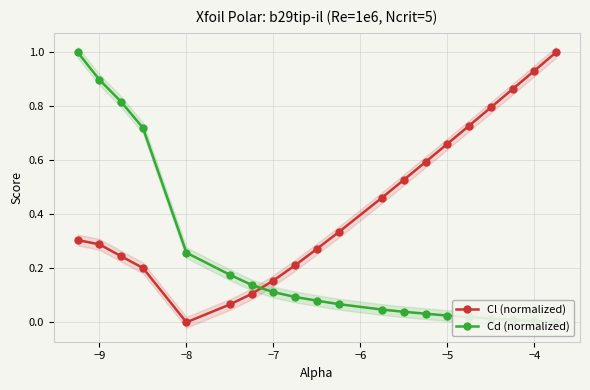

How many interior local valleys does the Cl (normalized) series have?

1